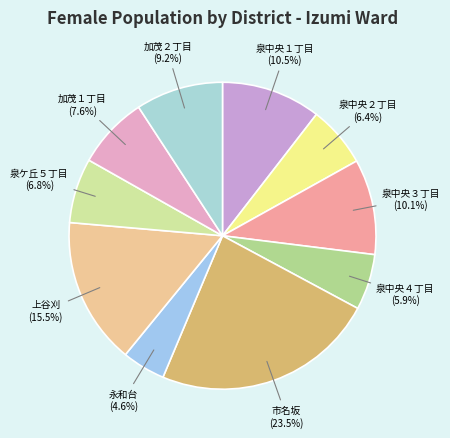

Is there a majority slice in this chart?

No